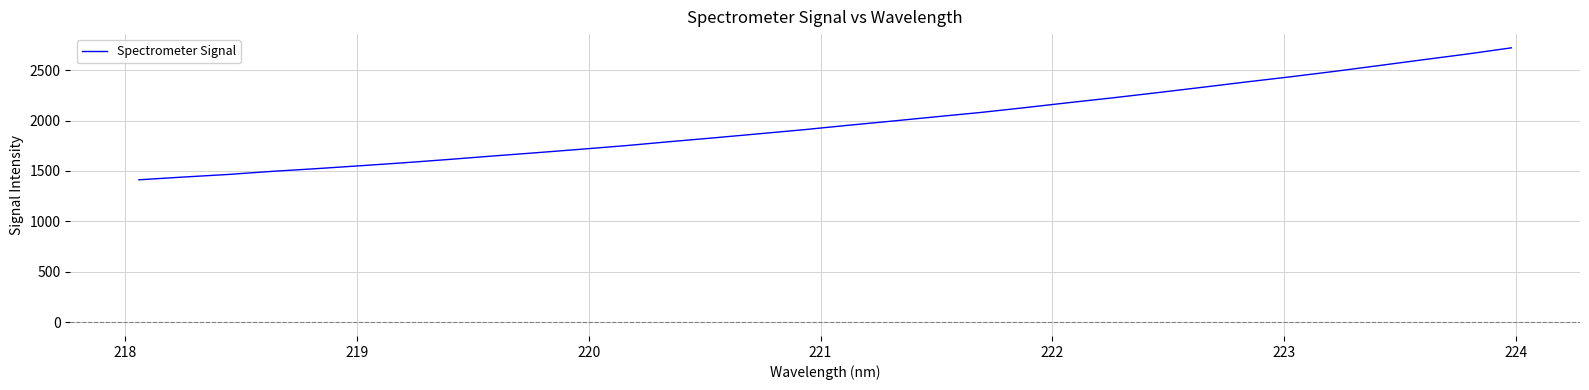

What is the minimum value shown in the chart?

1412.2